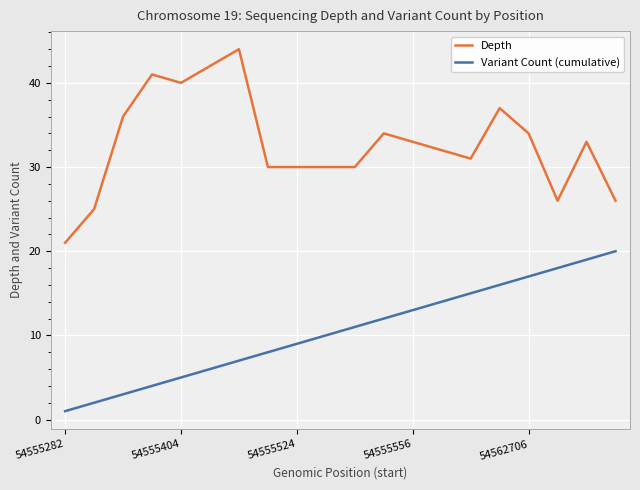

True or false: Depth and Variant Count (cumulative) intersect in this chart.

False